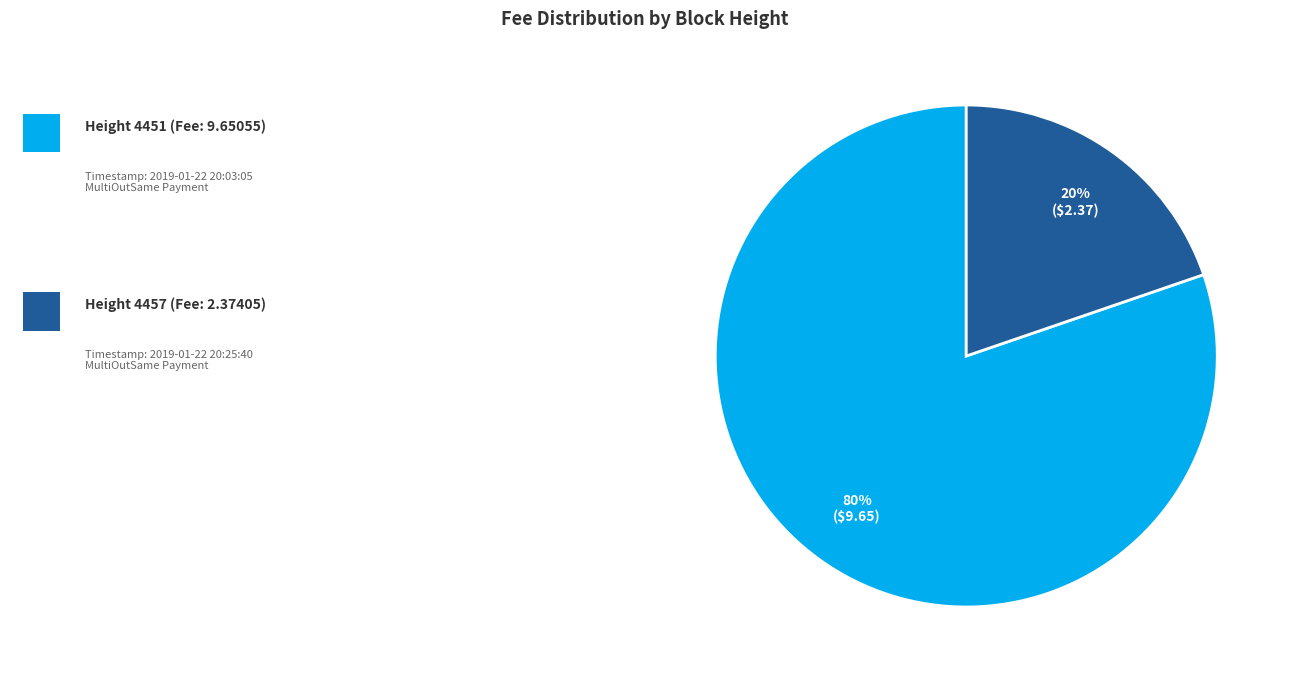

To the nearest percent, what is the average slice percentage?

50%